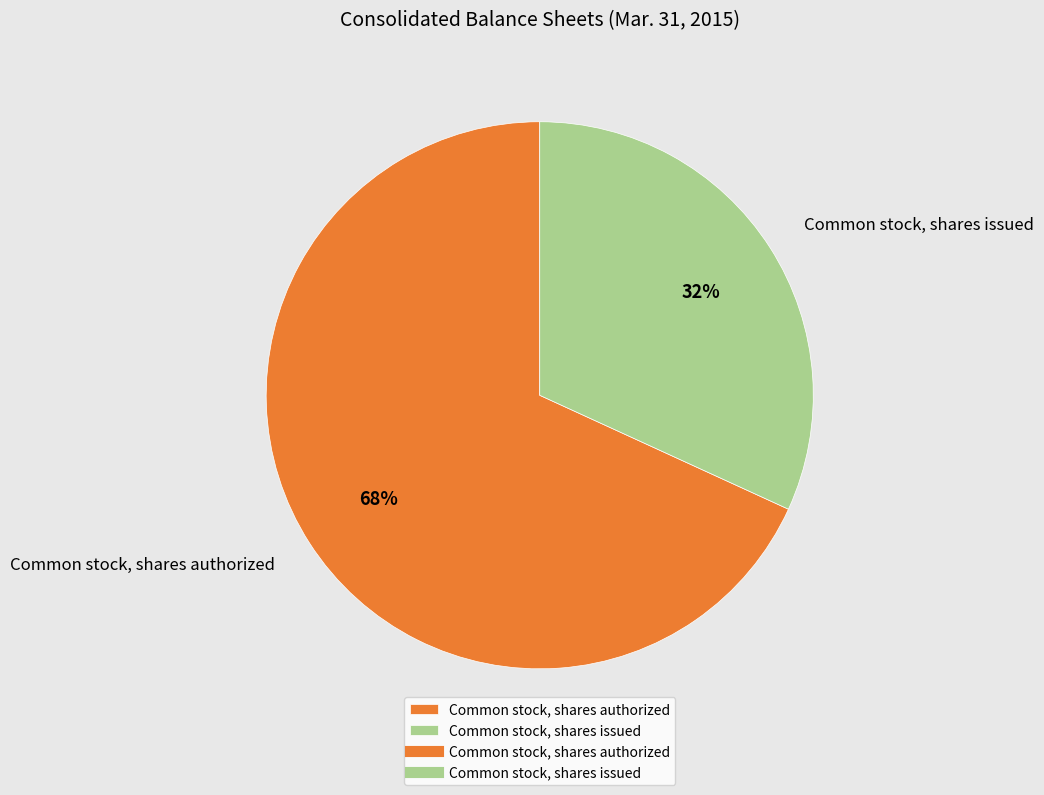

Combined, do Common stock, shares authorized and Common stock, shares issued account for over 50%?

Yes